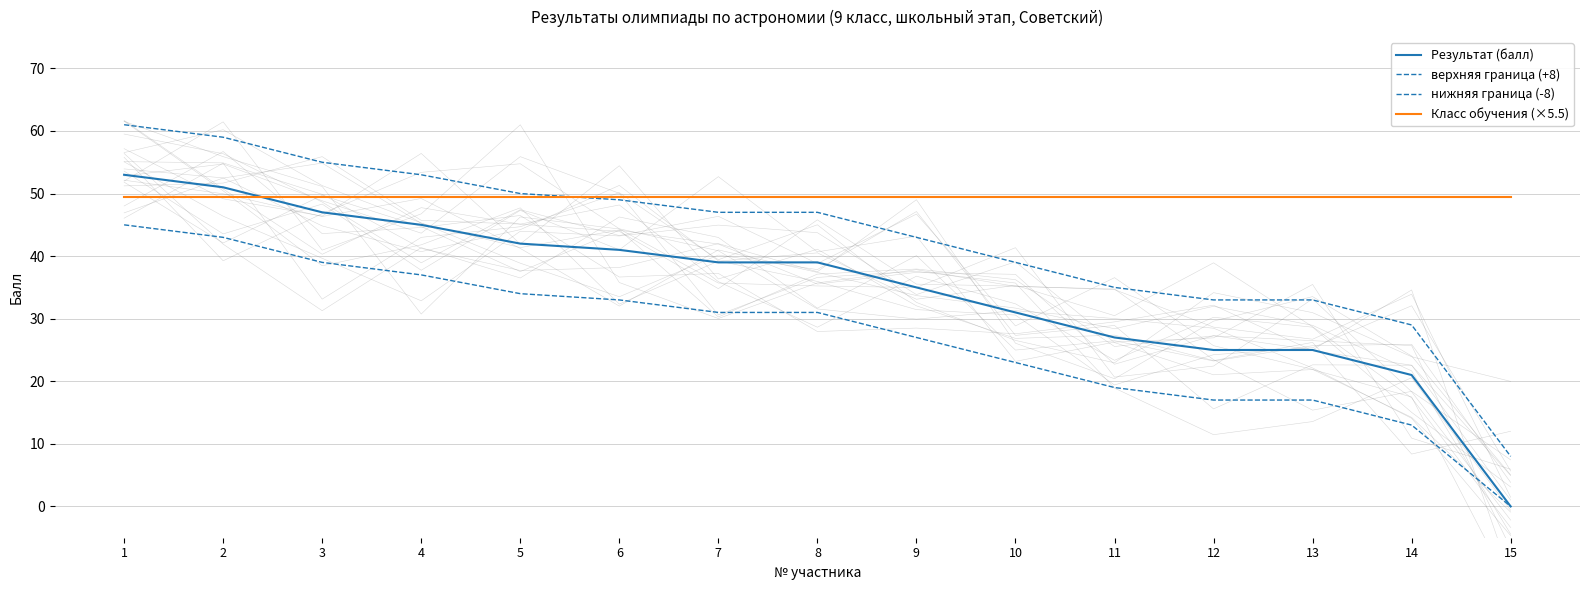

Reading left to right, what are all the values shown in this chart?

Результат (балл): 1=53.0	2=51.0	3=47.0	4=45.0	5=42.0	6=41.0	7=39.0	8=39.0	9=35.0	10=31.0	11=27.0	12=25.0	13=25.0	14=21.0	15=0.0
верхняя граница (+8): 1=61.0	2=59.0	3=55.0	4=53.0	5=50.0	6=49.0	7=47.0	8=47.0	9=43.0	10=39.0	11=35.0	12=33.0	13=33.0	14=29.0	15=8.0
нижняя граница (-8): 1=45.0	2=43.0	3=39.0	4=37.0	5=34.0	6=33.0	7=31.0	8=31.0	9=27.0	10=23.0	11=19.0	12=17.0	13=17.0	14=13.0	15=0.0
Класс обучения (×5.5): 1=49.5	2=49.5	3=49.5	4=49.5	5=49.5	6=49.5	7=49.5	8=49.5	9=49.5	10=49.5	11=49.5	12=49.5	13=49.5	14=49.5	15=49.5